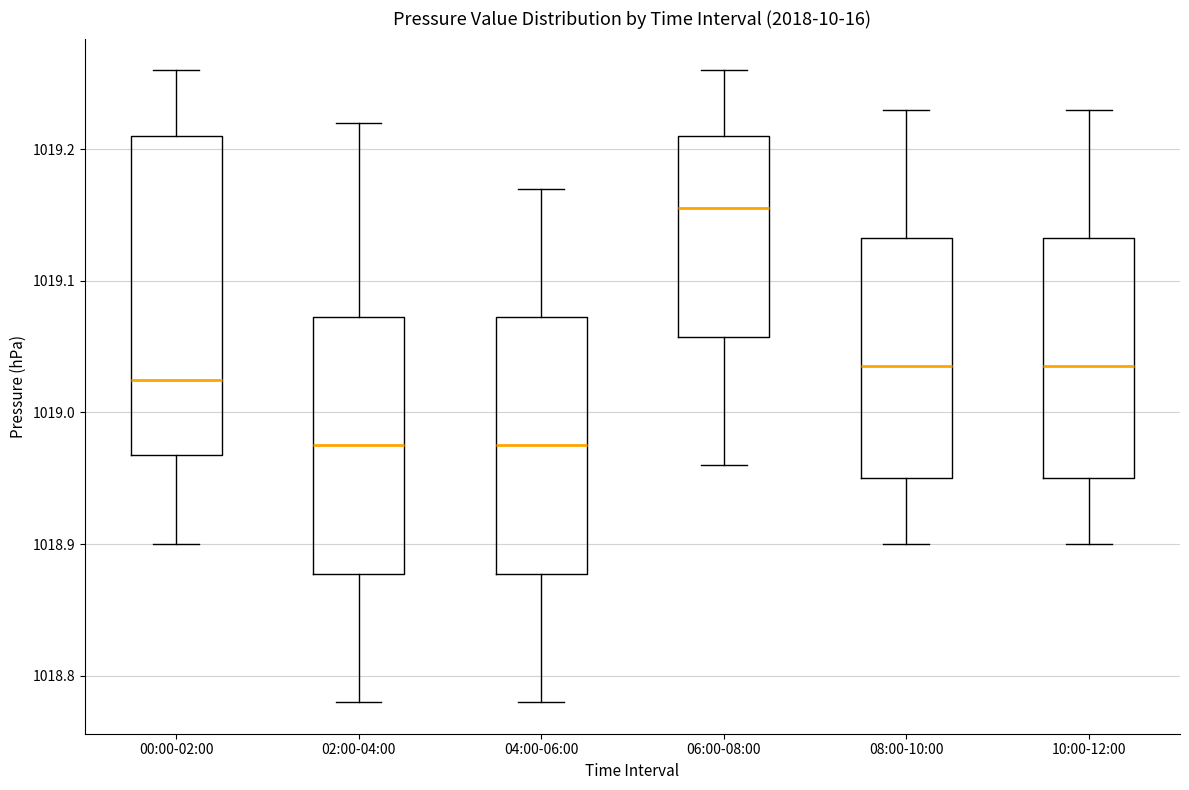

Where is the upper edge of the box for 04:00-06:00 on the y-axis? The values are not printed on the chart, so give them approximately, as read against the axis.

1019.07